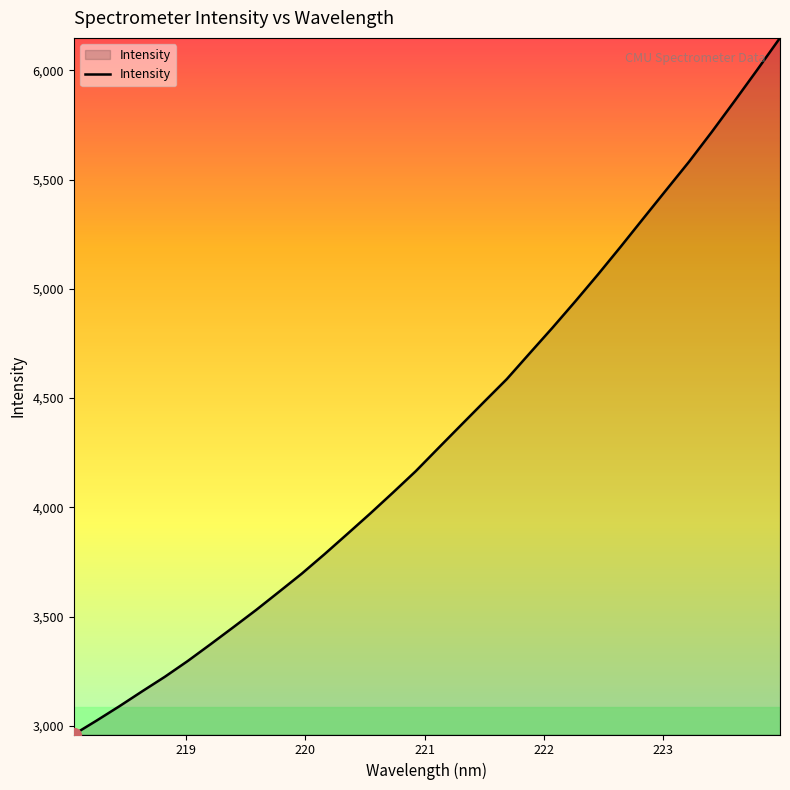

What is the maximum value shown in the chart?

6149.2